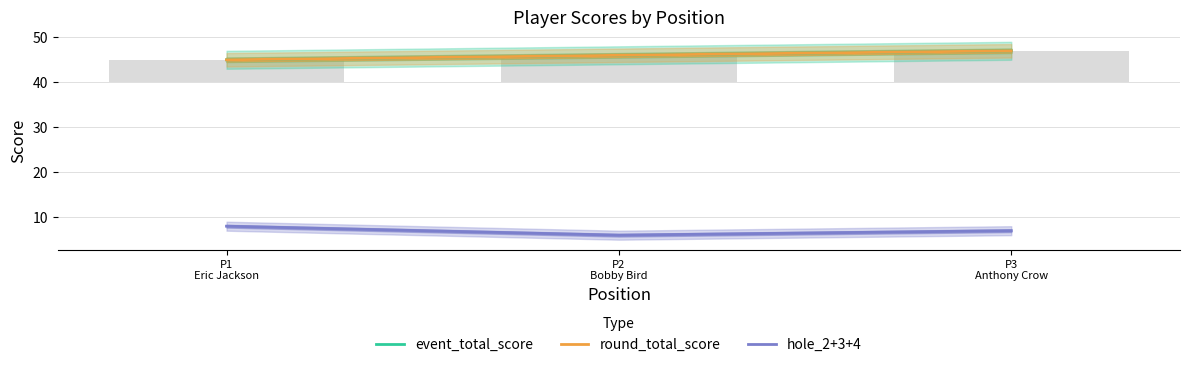

How many data points in hole_2+3+4 are above 7?

1